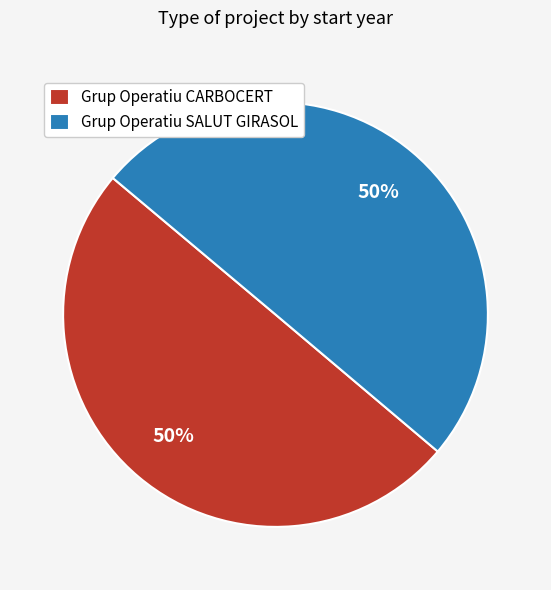

How many segments does this pie chart have?

2